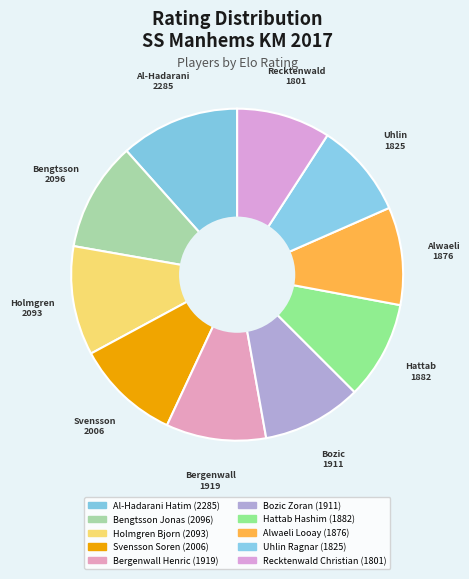

True or false: Uhlin Ragnar accounts for 18% of the total.

False